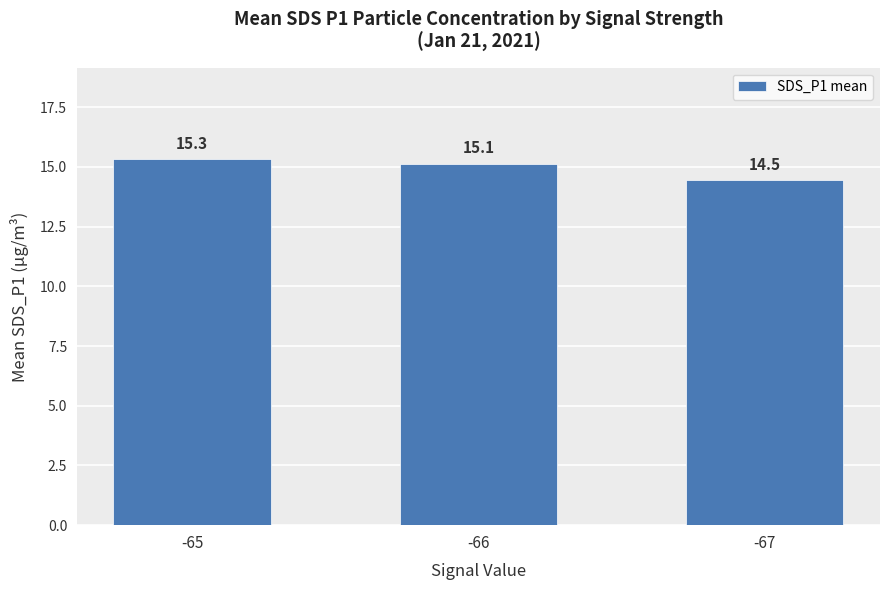

Is it true that the value at -66 is 15.1?

True